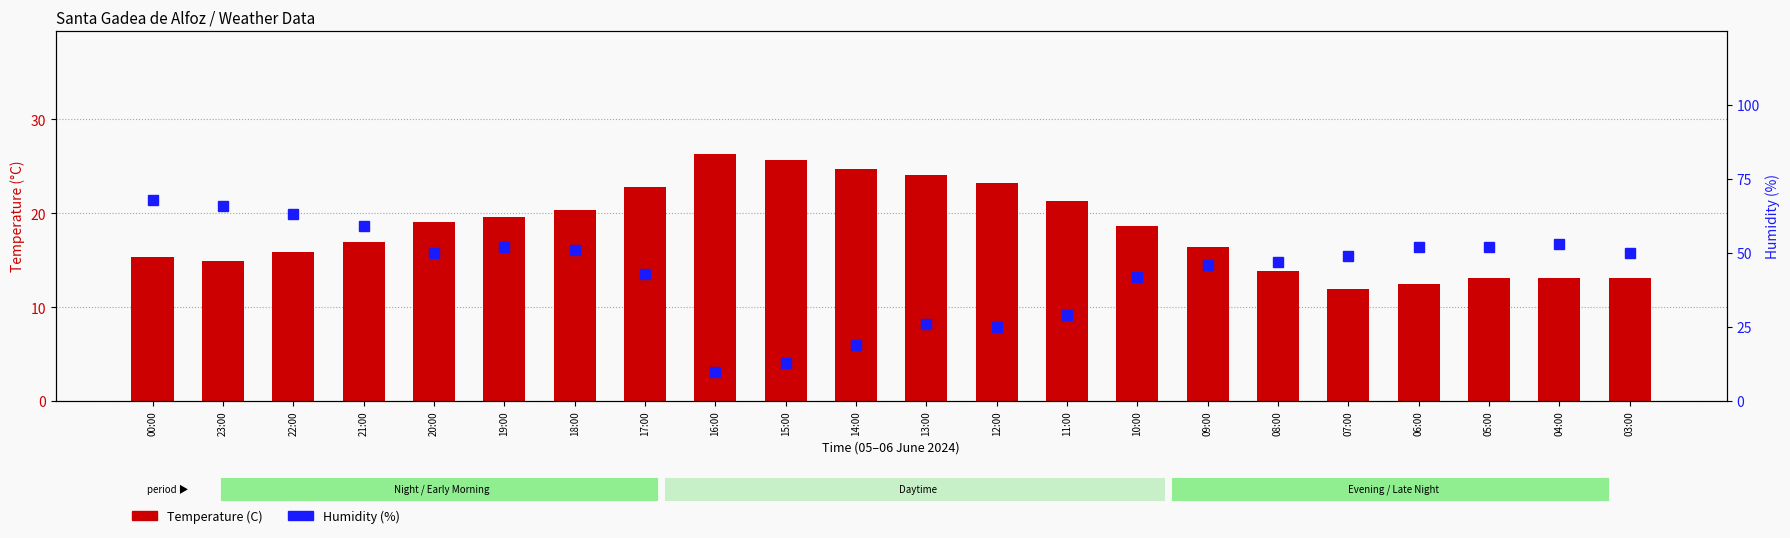

True or false: Humidity (%) has a value of 24.4 at 17:00.

False